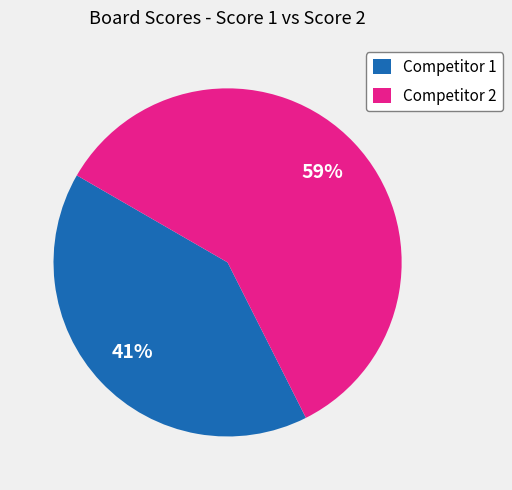

How many segments does this pie chart have?

2